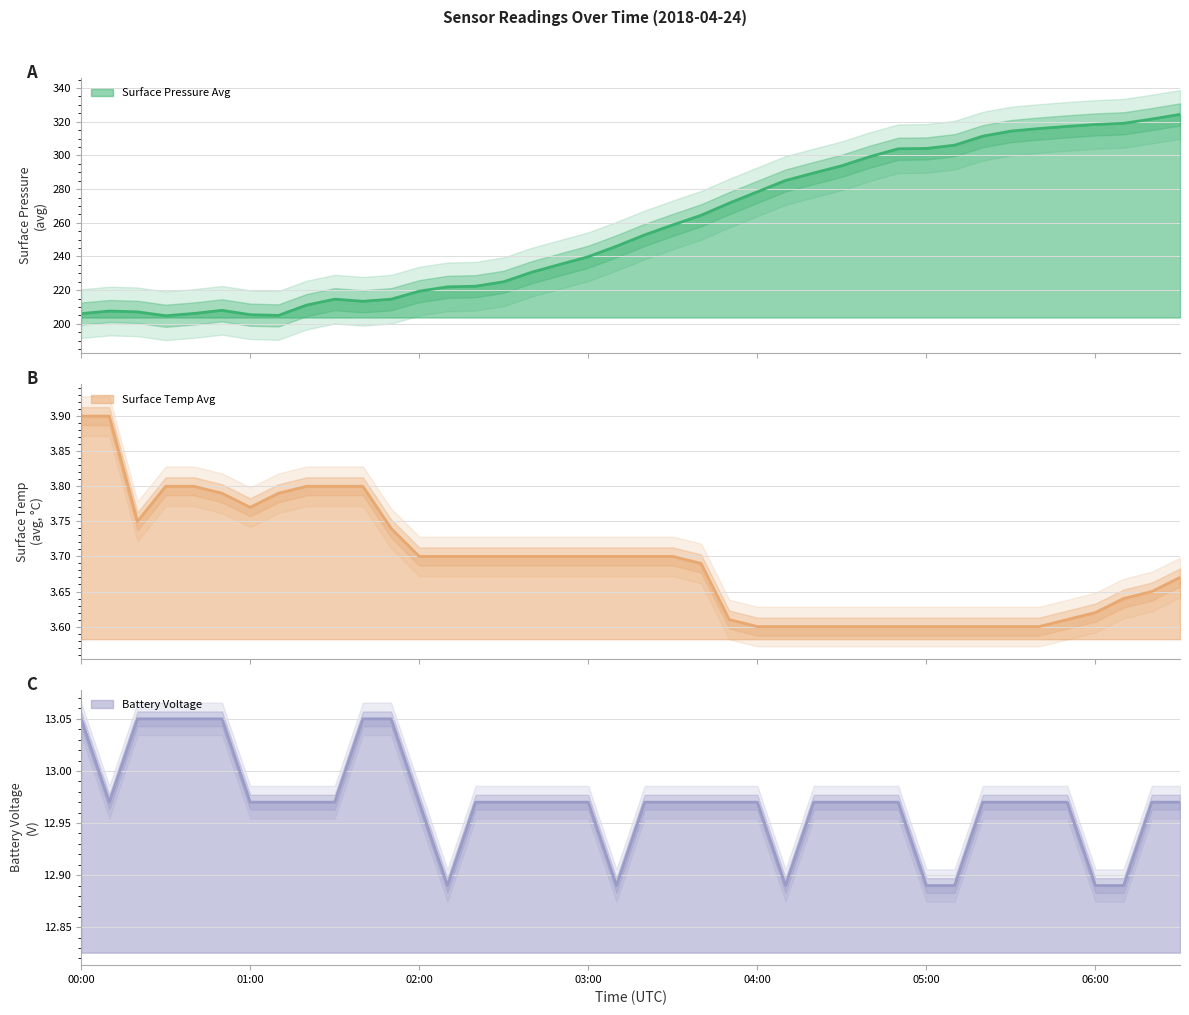

True or false: battery_voltage and surface_pressure_avg cross at least once.

False